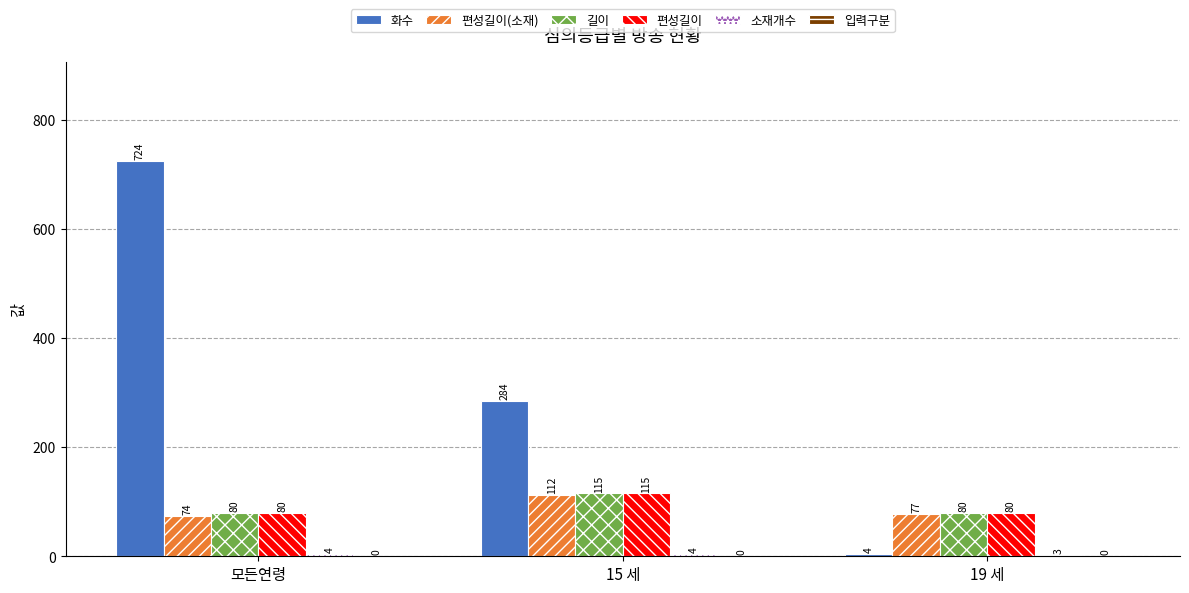

What is the difference between the highest and lowest values at 모든연령?

720